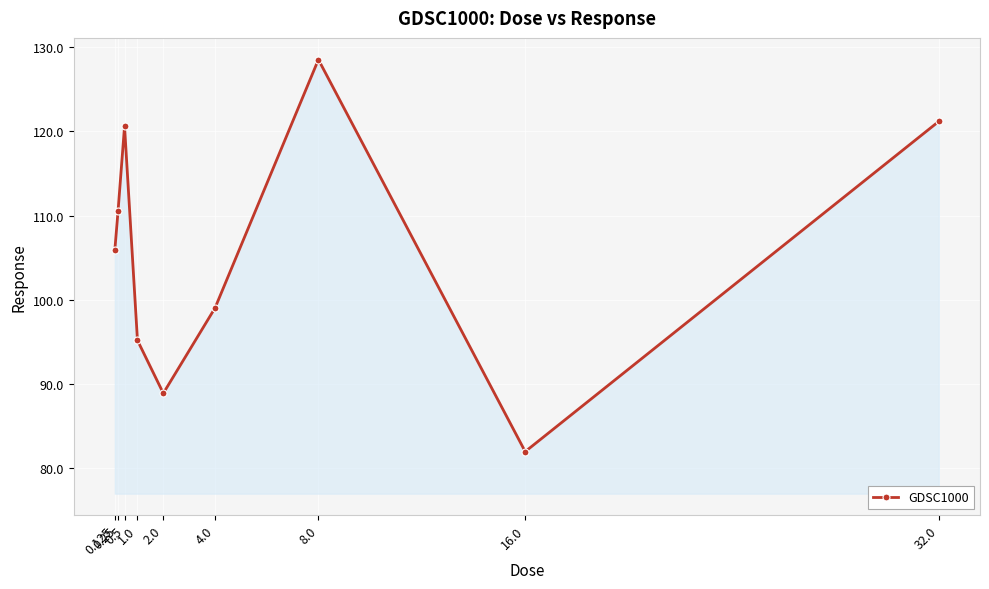

How many lines are shown in the chart?

1